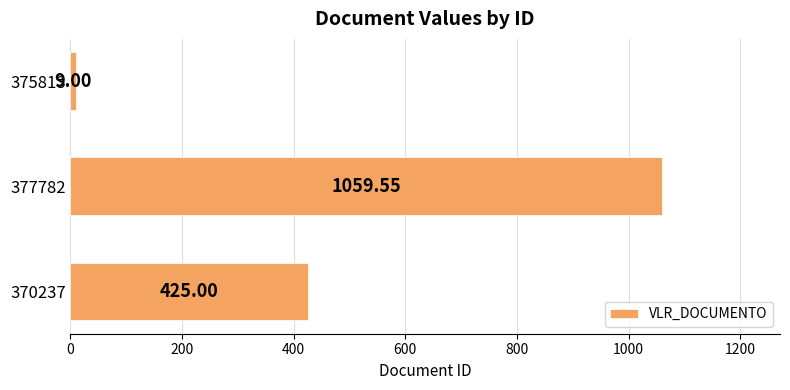

Which has a higher value, 377782 or 370237?

377782